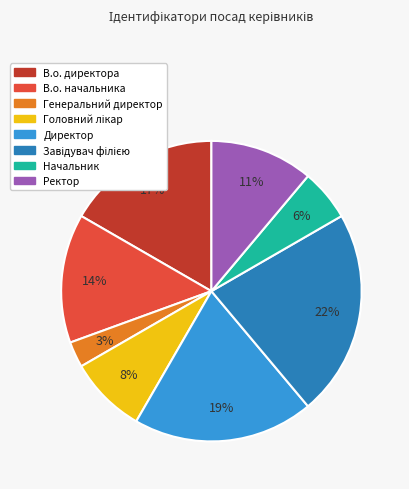

Is there any slice that represents more than half of the pie?

No